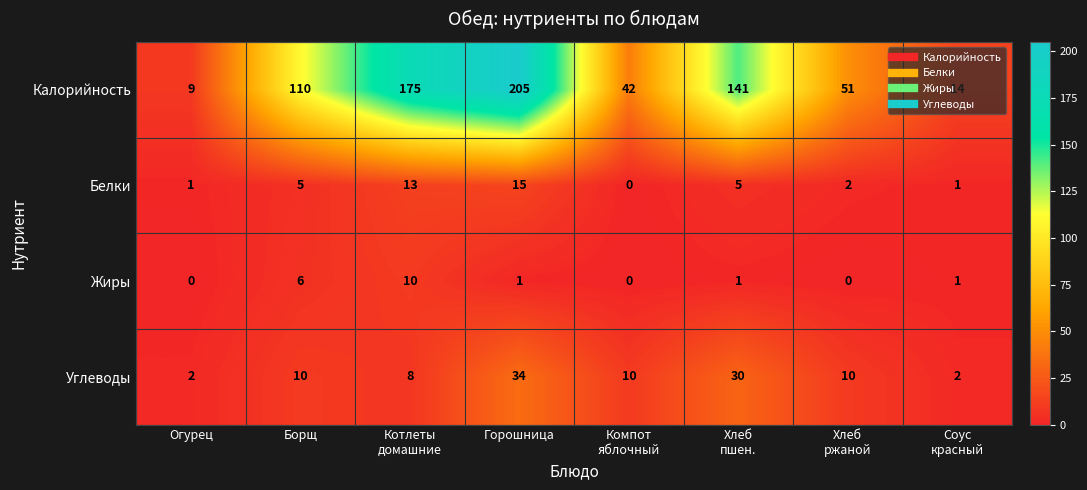

What is the difference between the highest and lowest values at Огурец?

9